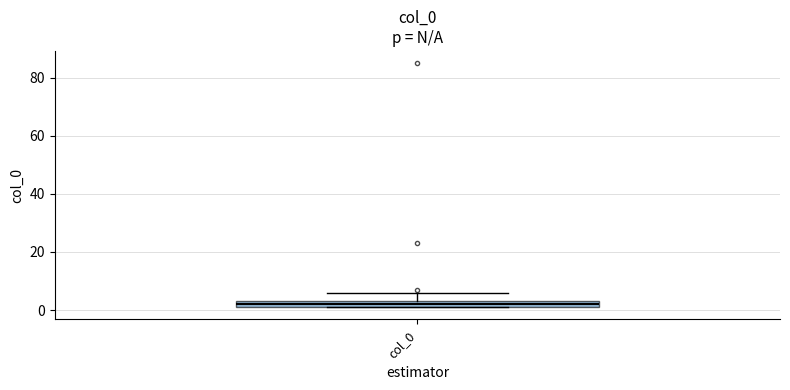

Where is the lower edge of the box for col_0 on the y-axis? The values are not printed on the chart, so give them approximately, as read against the axis.

2